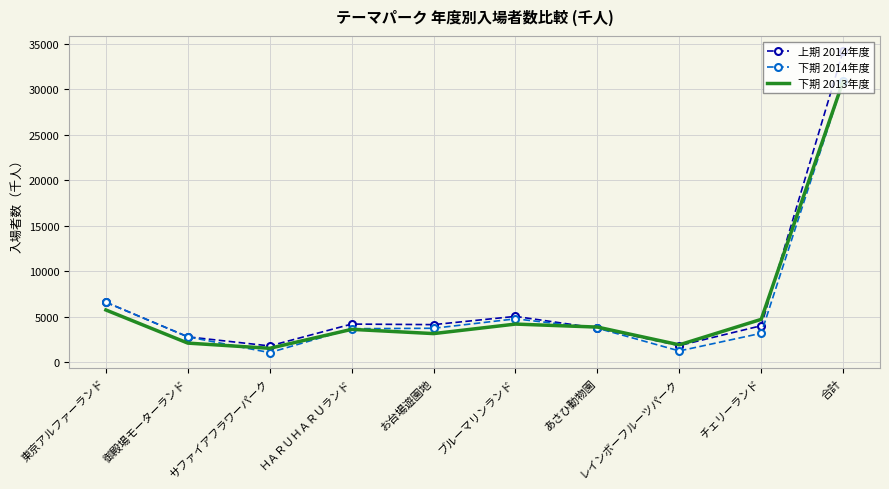

What is the maximum value for 下期 2013年度?

30885